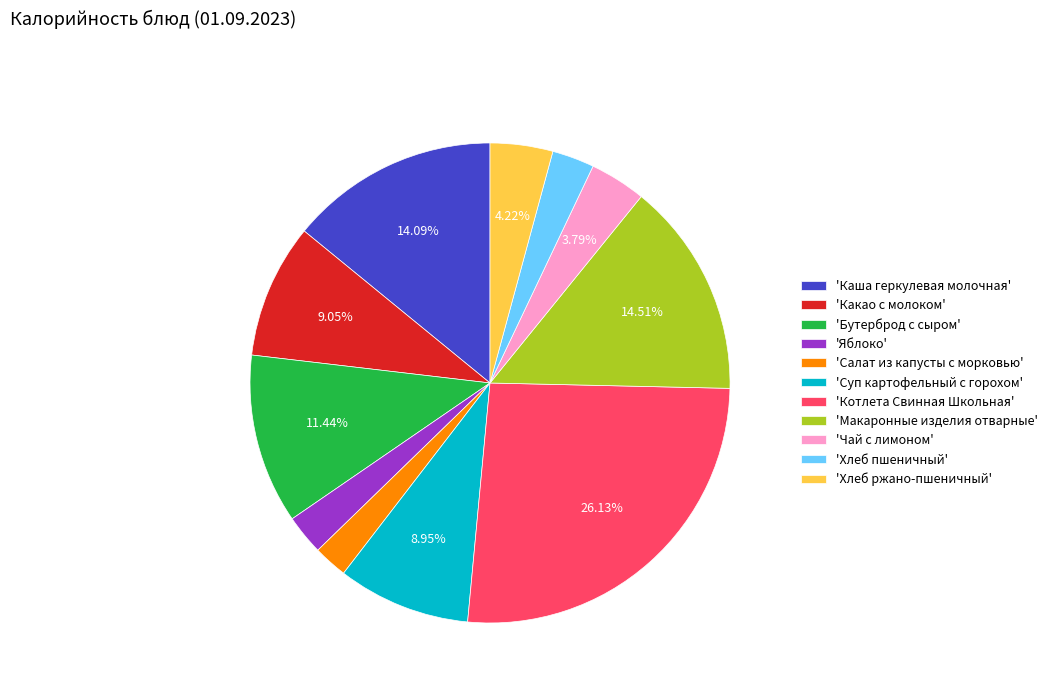

Which has a higher value, 'Суп картофельный с горохом' or 'Хлеб пшеничный'?

'Суп картофельный с горохом'